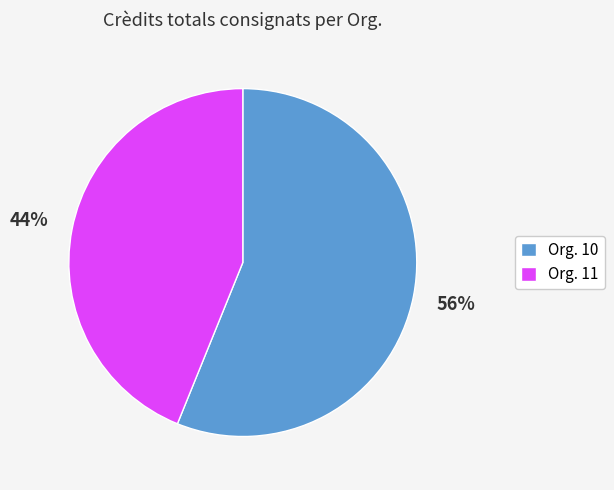

Which slice is the largest?

Org. 10